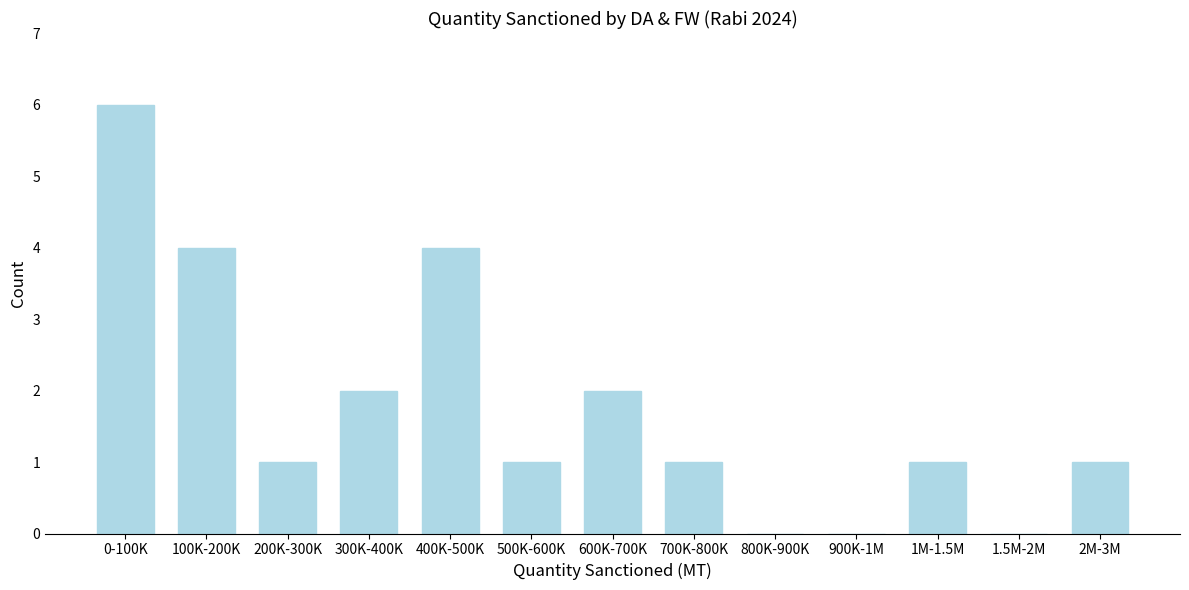

Reading right to left, transcribe all the data shown in this chart.

2M-3M=1	1.5M-2M=0	1M-1.5M=1	900K-1M=0	800K-900K=0	700K-800K=1	600K-700K=2	500K-600K=1	400K-500K=4	300K-400K=2	200K-300K=1	100K-200K=4	0-100K=6